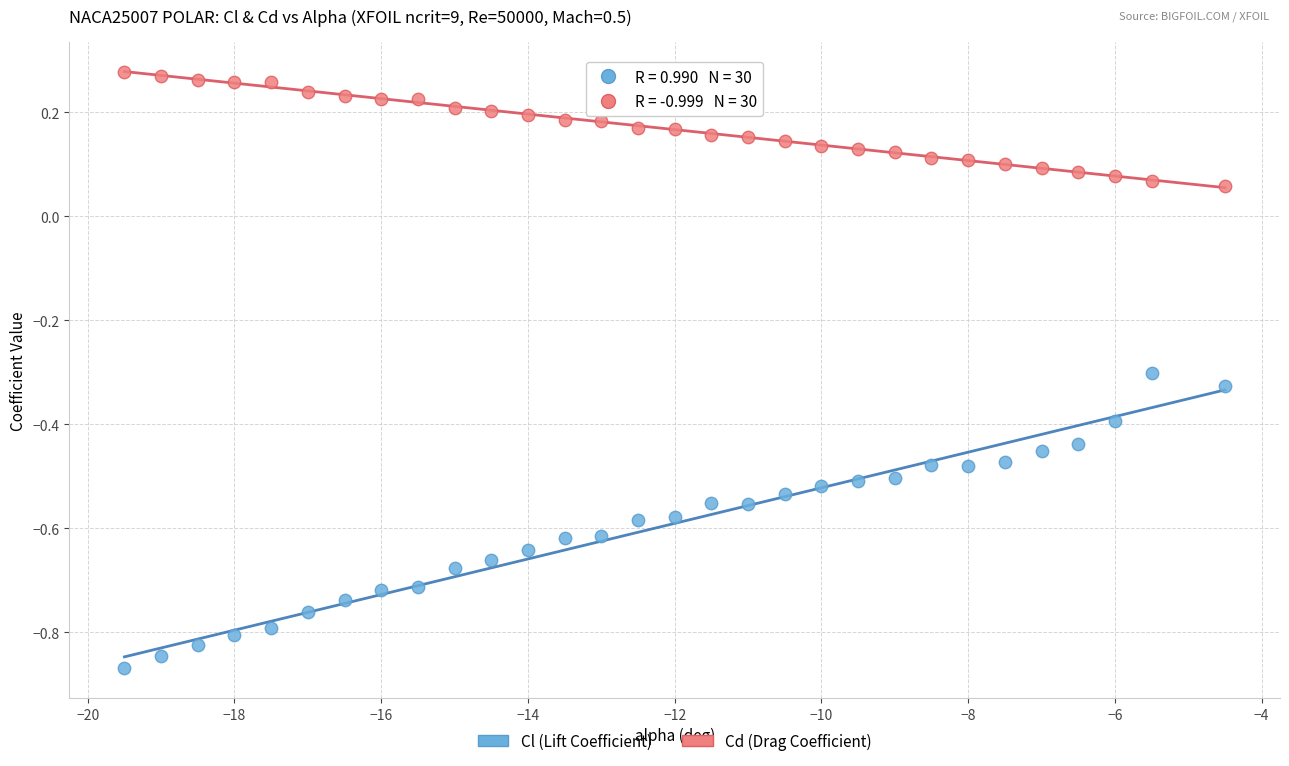

What is the X range (max minus min) for the scatter plot?

15.0